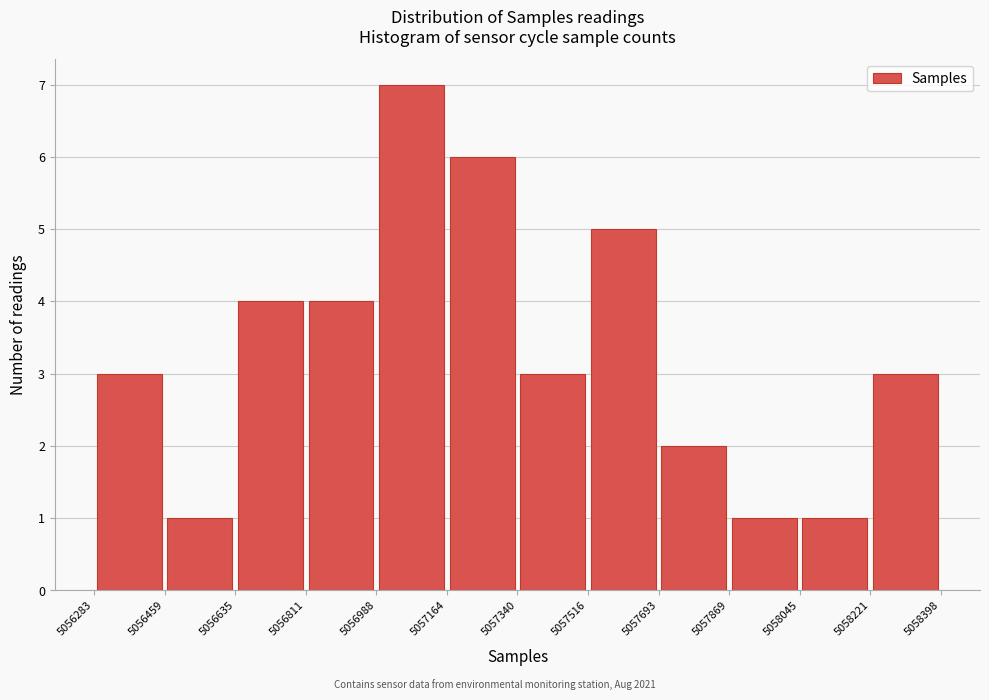

Over which range of the x-axis is the bar tallest?

5056988 to 5057164